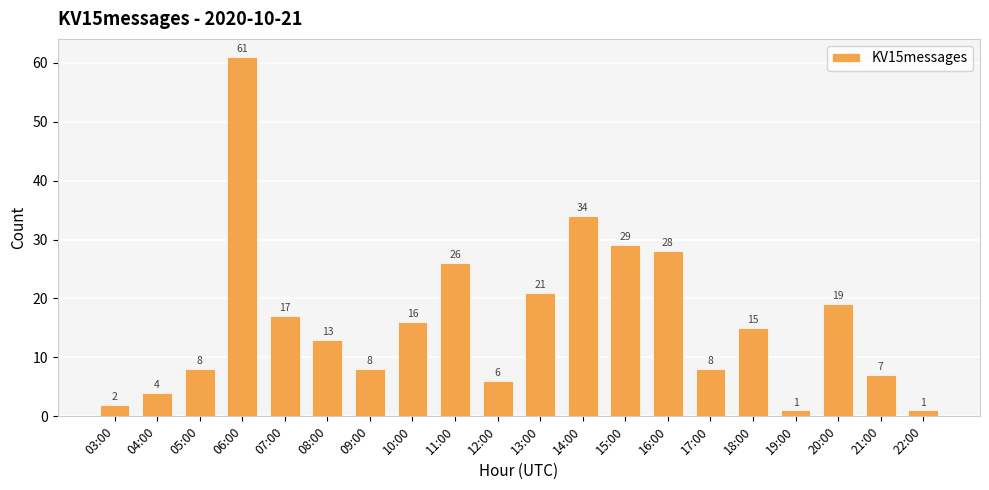

Approximately how many times larger is the value at 13:00 compared to 05:00?

2.6